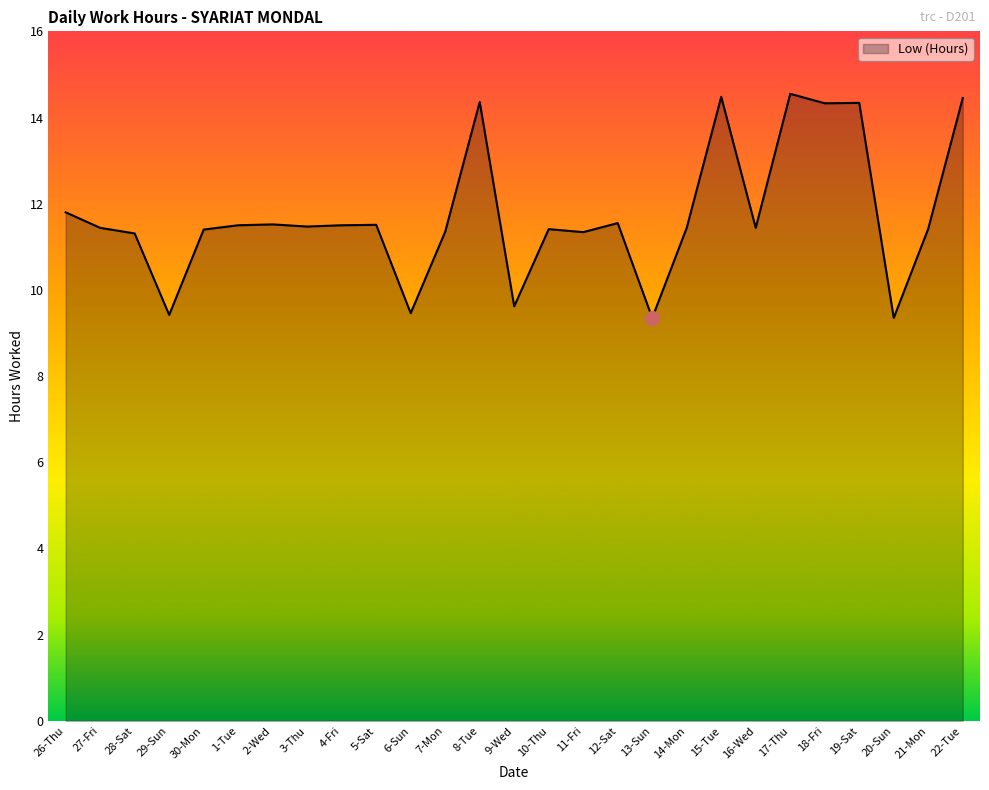

What is the change in value from 2-Wed to 14-Mon?

-0.1